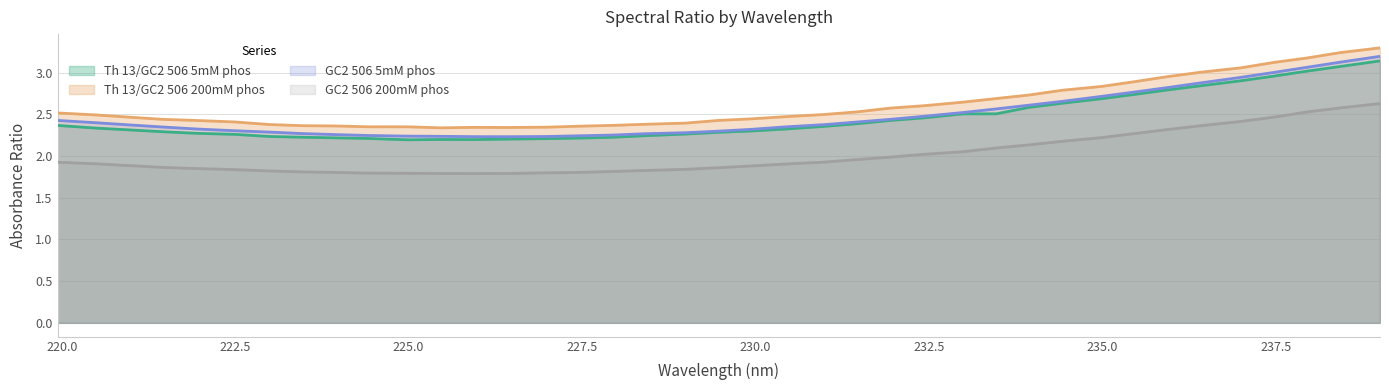

What is the difference between the highest and lowest values at 223.94?

0.6